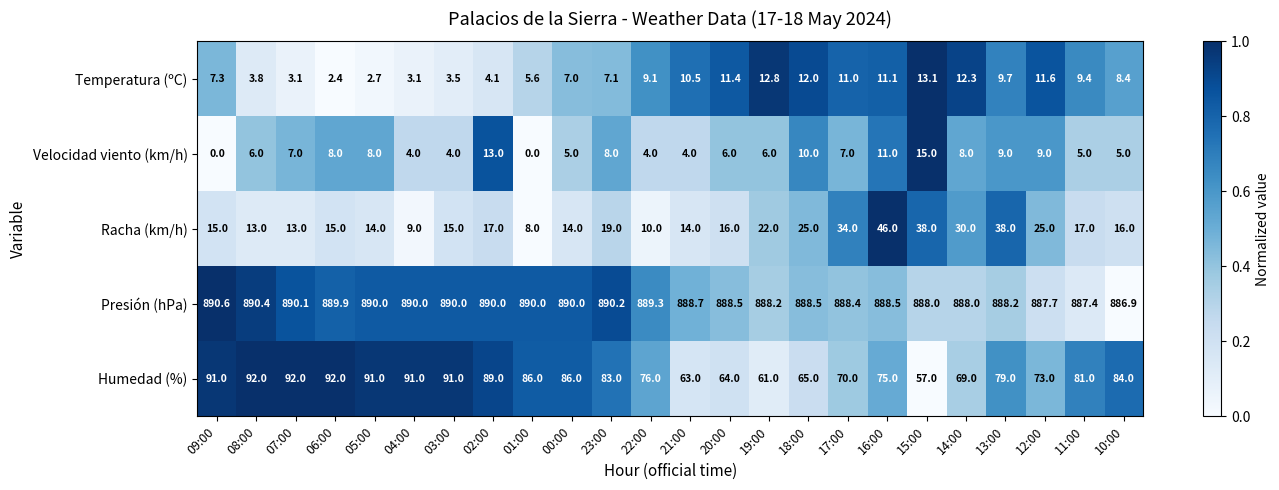

How many values in the Racha (km/h) series are below 16?

11